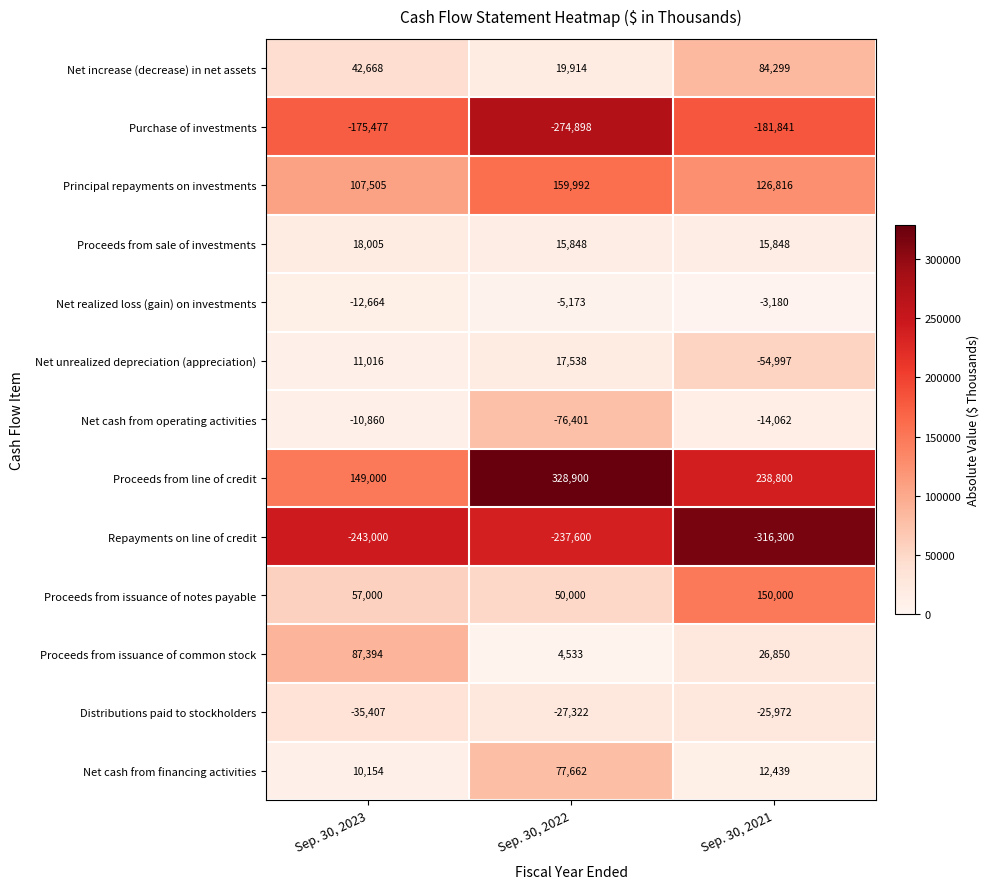

At which label is Proceeds from issuance of notes payable closest to 100000?

Sep. 30, 2023